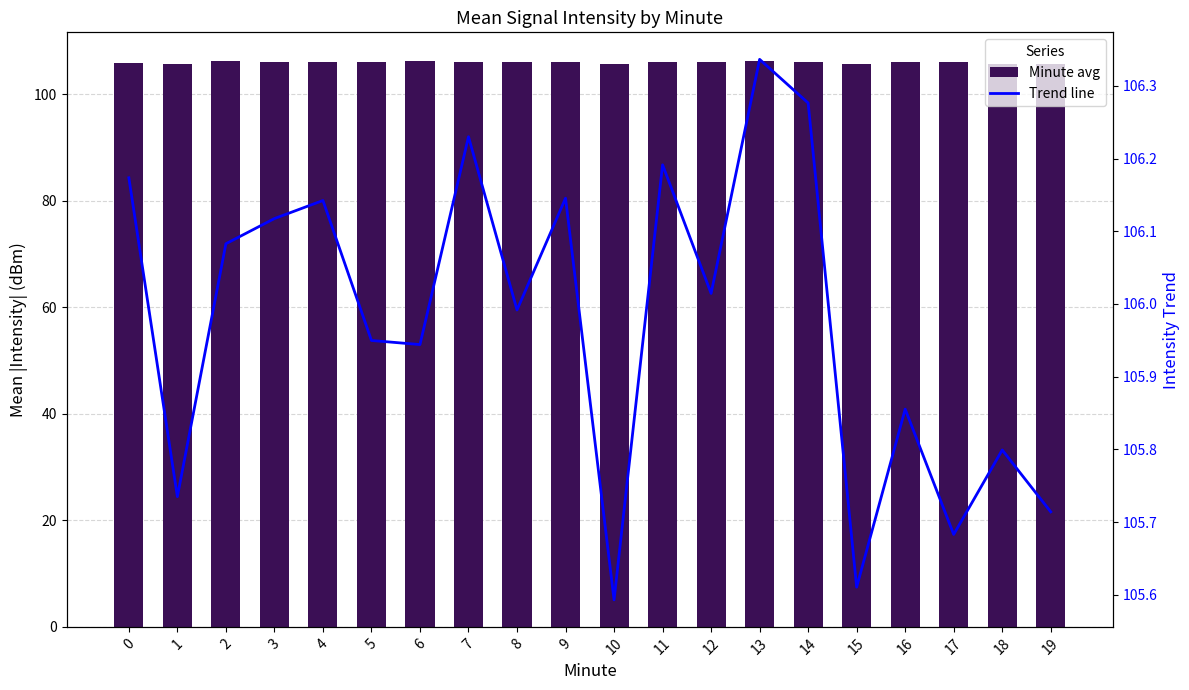

What is the highest value of the Mean Intensity (dBm) series?

106.3